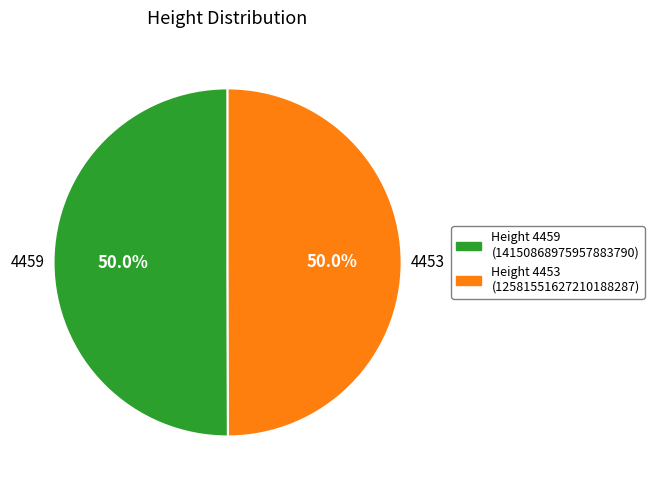

How many slices are in this pie chart?

2